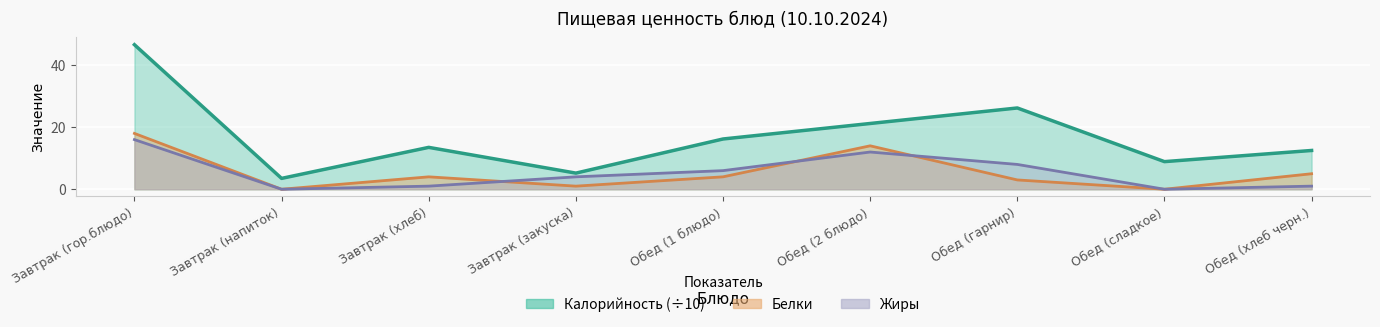

Rank the categories by Белки value from lowest to highest.

Завтрак (напиток), Обед (сладкое), Завтрак (закуска), Обед (гарнир), Завтрак (хлеб), Обед (1 блюдо), Обед (хлеб черн.), Обед (2 блюдо), Завтрак (гор.блюдо)